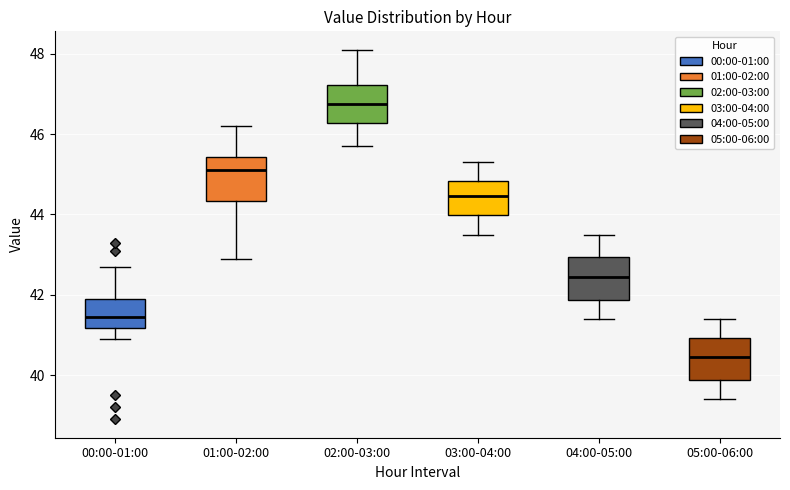

Reading left to right, read every box against the y-axis: the position of its median line, the range the box covers, and the ends of its whiskers. The values are not printed on the chart, so give them approximately, as read against the axis.

00:00-01:00: median 41.4, box 41.2 to 42.0, whiskers 41.0 to 42.8
01:00-02:00: median 45.2, box 44.4 to 45.4, whiskers 43.0 to 46.2
02:00-03:00: median 46.8, box 46.2 to 47.2, whiskers 45.8 to 48.2
03:00-04:00: median 44.4, box 44.0 to 44.8, whiskers 43.6 to 45.4
04:00-05:00: median 42.4, box 41.8 to 43.0, whiskers 41.4 to 43.6
05:00-06:00: median 40.4, box 39.8 to 41.0, whiskers 39.4 to 41.4